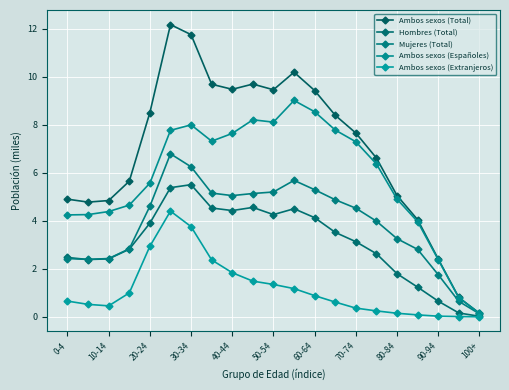

Count the number of data series in this chart.

5